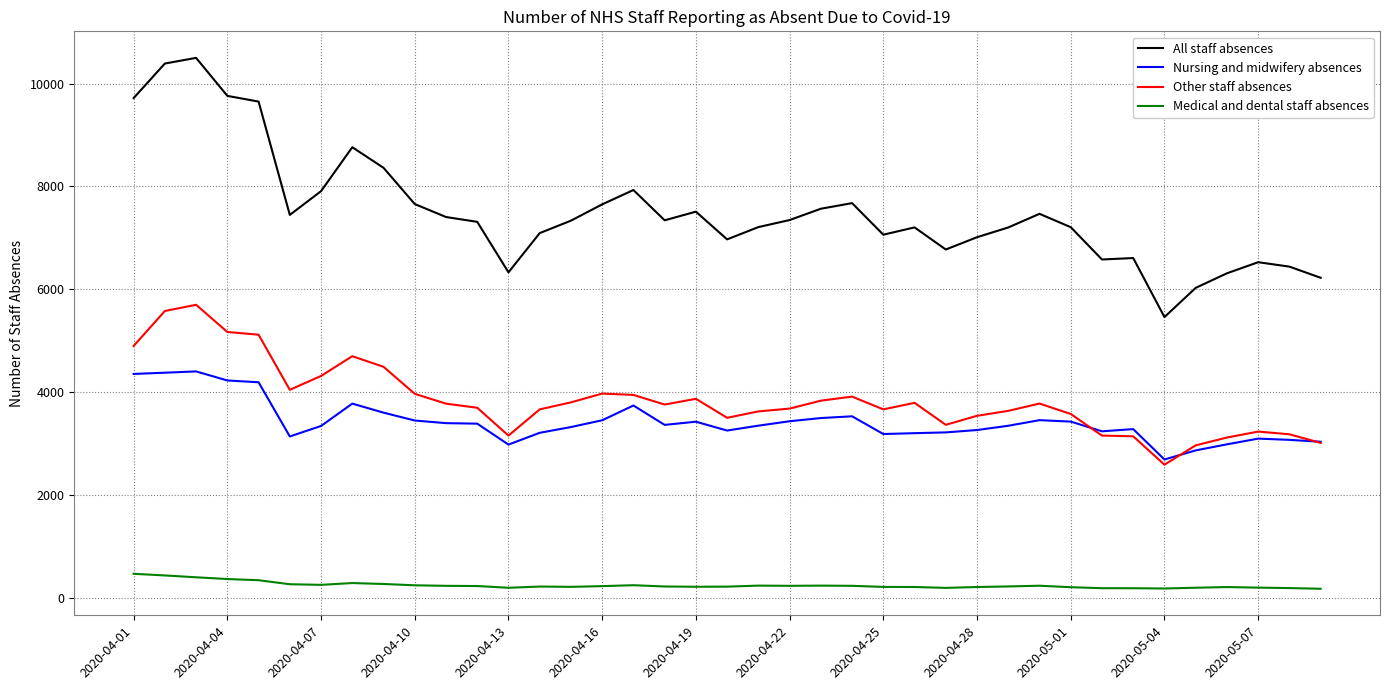

Which series has the widest spread of values?

All staff absences